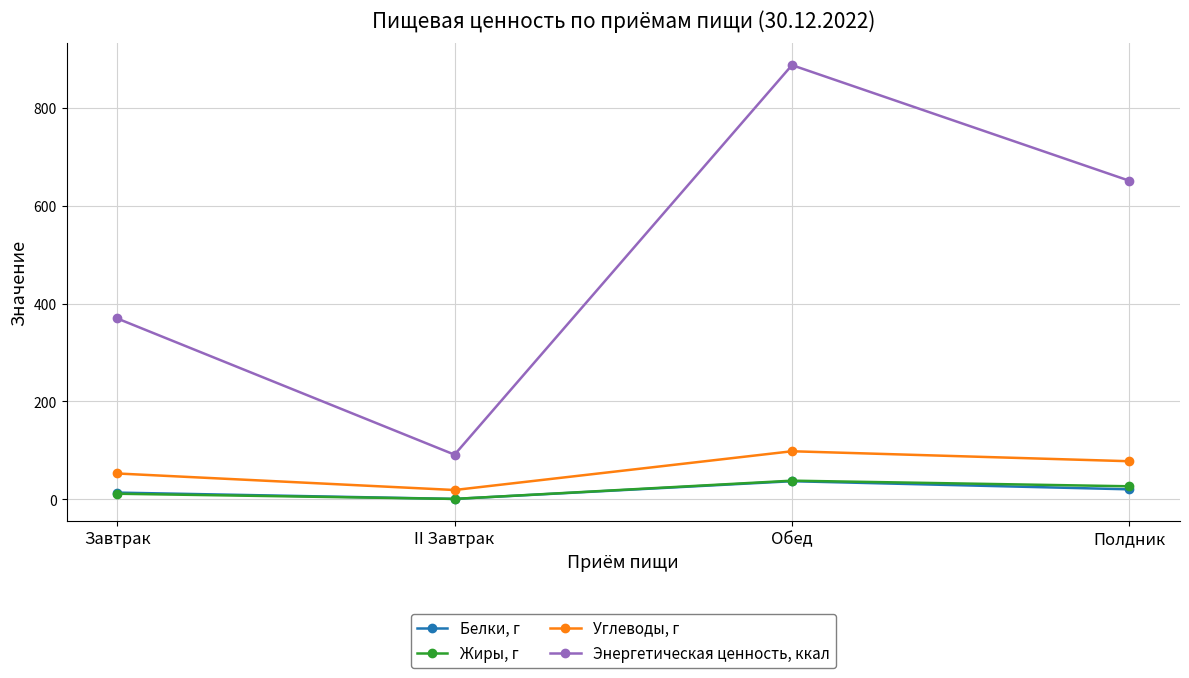

Which series has the largest range (max minus min)?

Энергетическая ценность, ккал